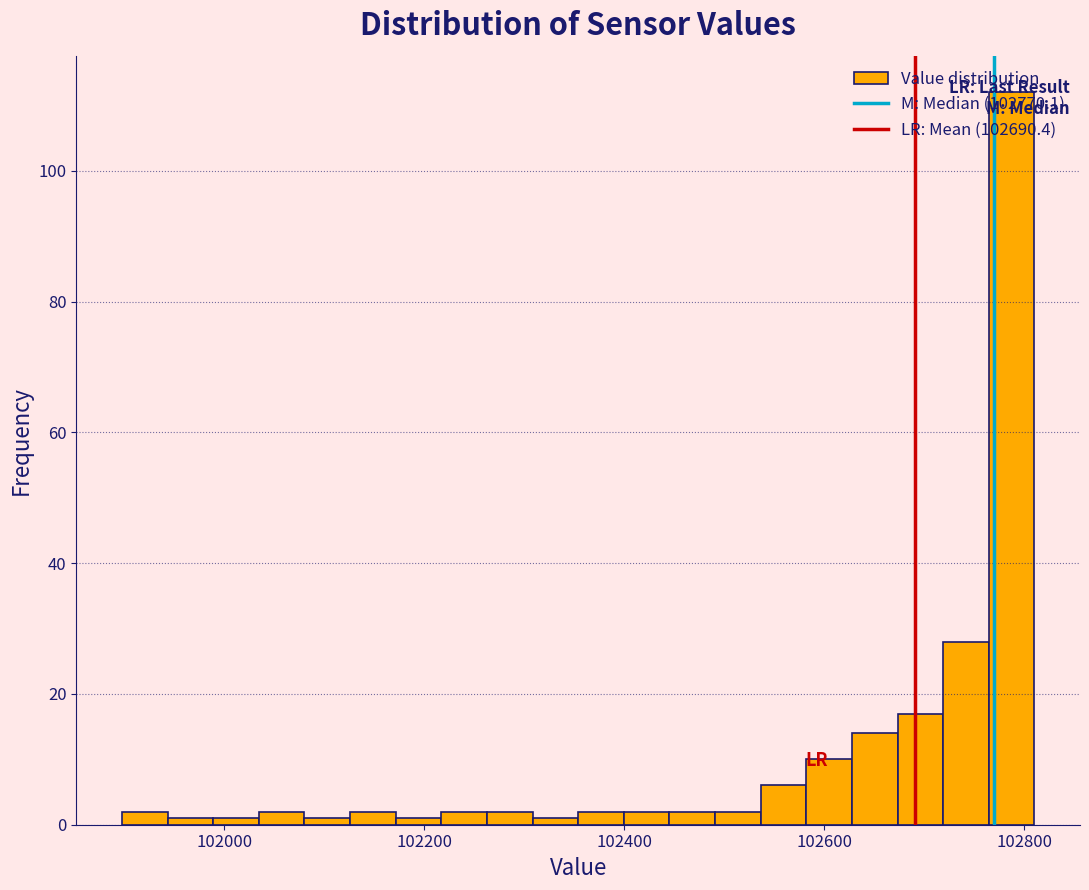

Read against the x-axis, roughly where is the centre of the tallest bar?

102780